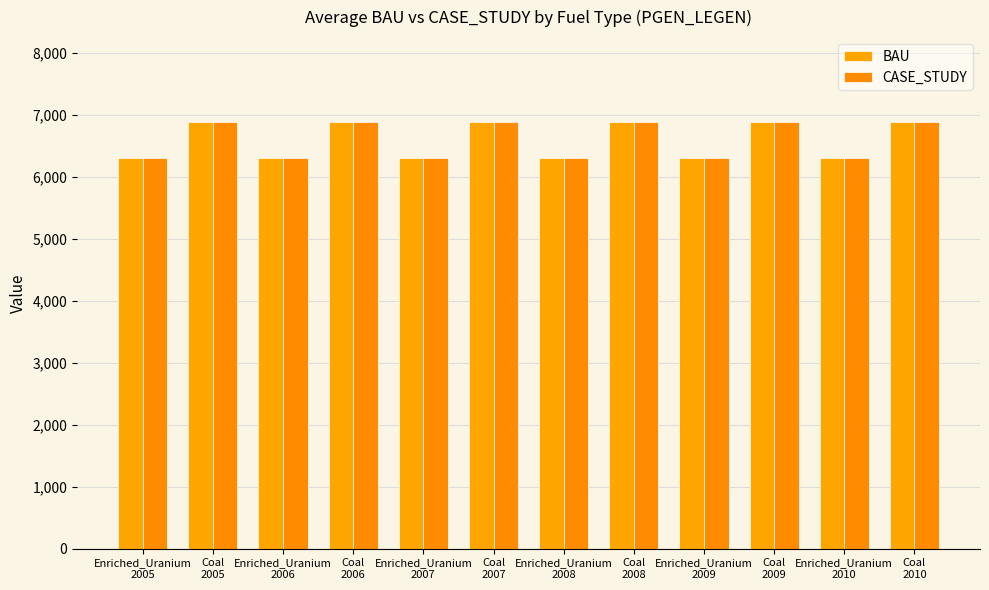

The value of CASE_STUDY at Enriched_Uranium
2007 is 9000.8. True or false?

False